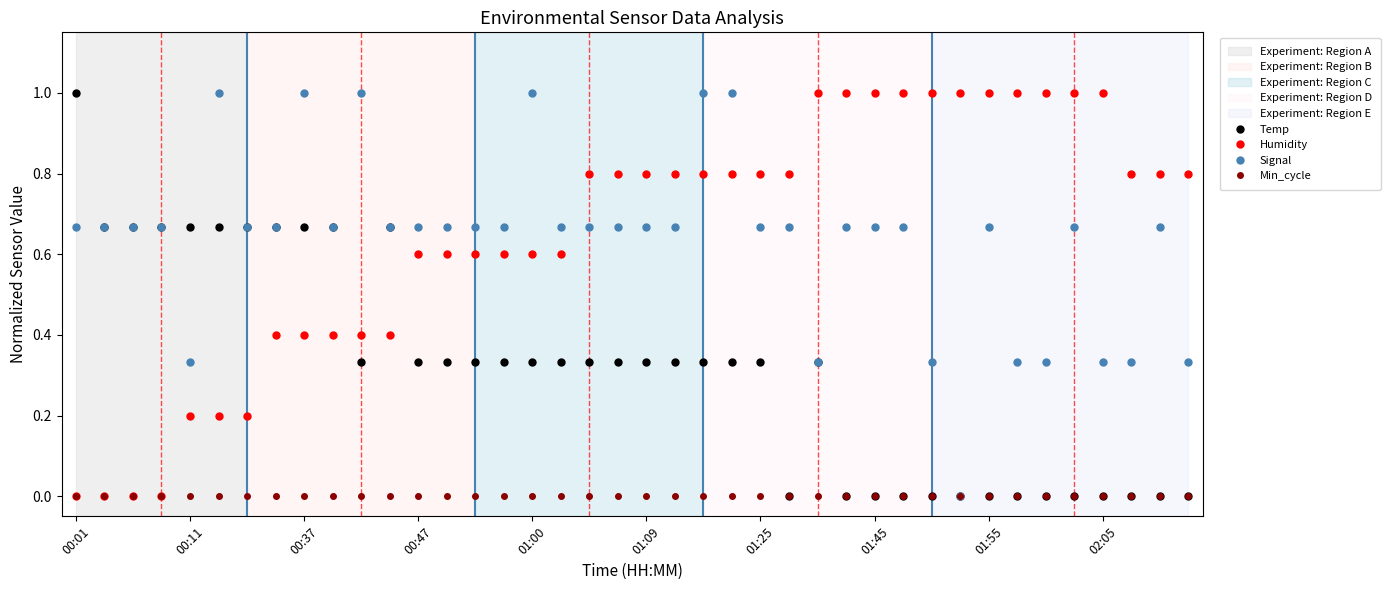

At how many categories does at least one series exceed 0?

40